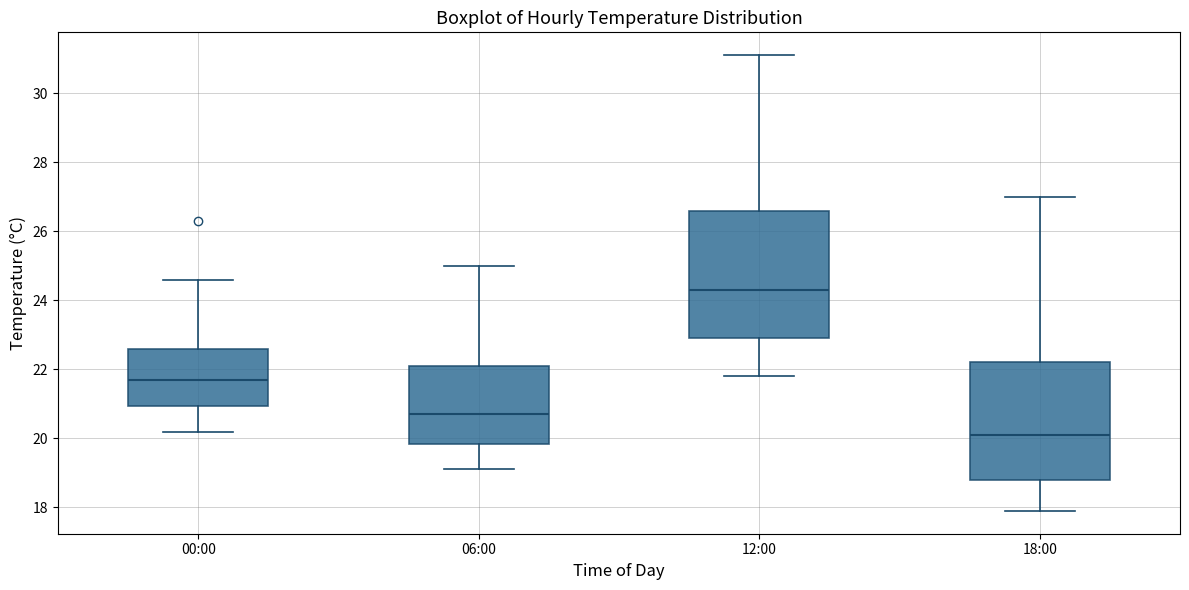

Reading left to right, read every box against the y-axis: the position of its median line, the range the box covers, and the ends of its whiskers. The values are not printed on the chart, so give them approximately, as read against the axis.

00:00: median 21.8, box 21.0 to 22.6, whiskers 20.2 to 24.6
06:00: median 20.8, box 19.8 to 22.2, whiskers 19.2 to 25.0
12:00: median 24.4, box 23.0 to 26.6, whiskers 21.8 to 31.2
18:00: median 20.2, box 18.8 to 22.2, whiskers 18.0 to 27.0